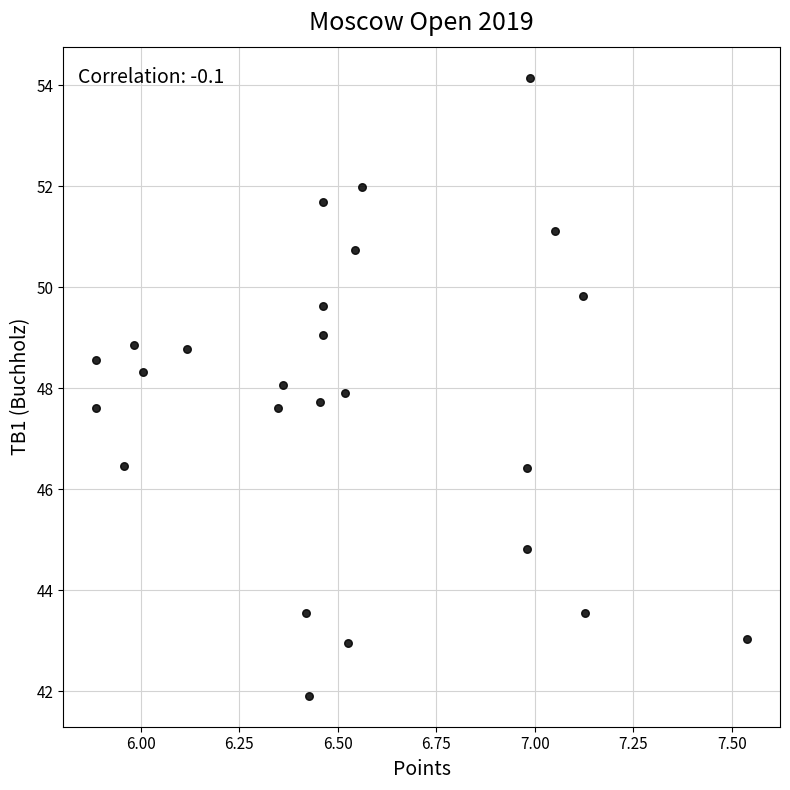

What is the range of X values (max minus min)?

1.7